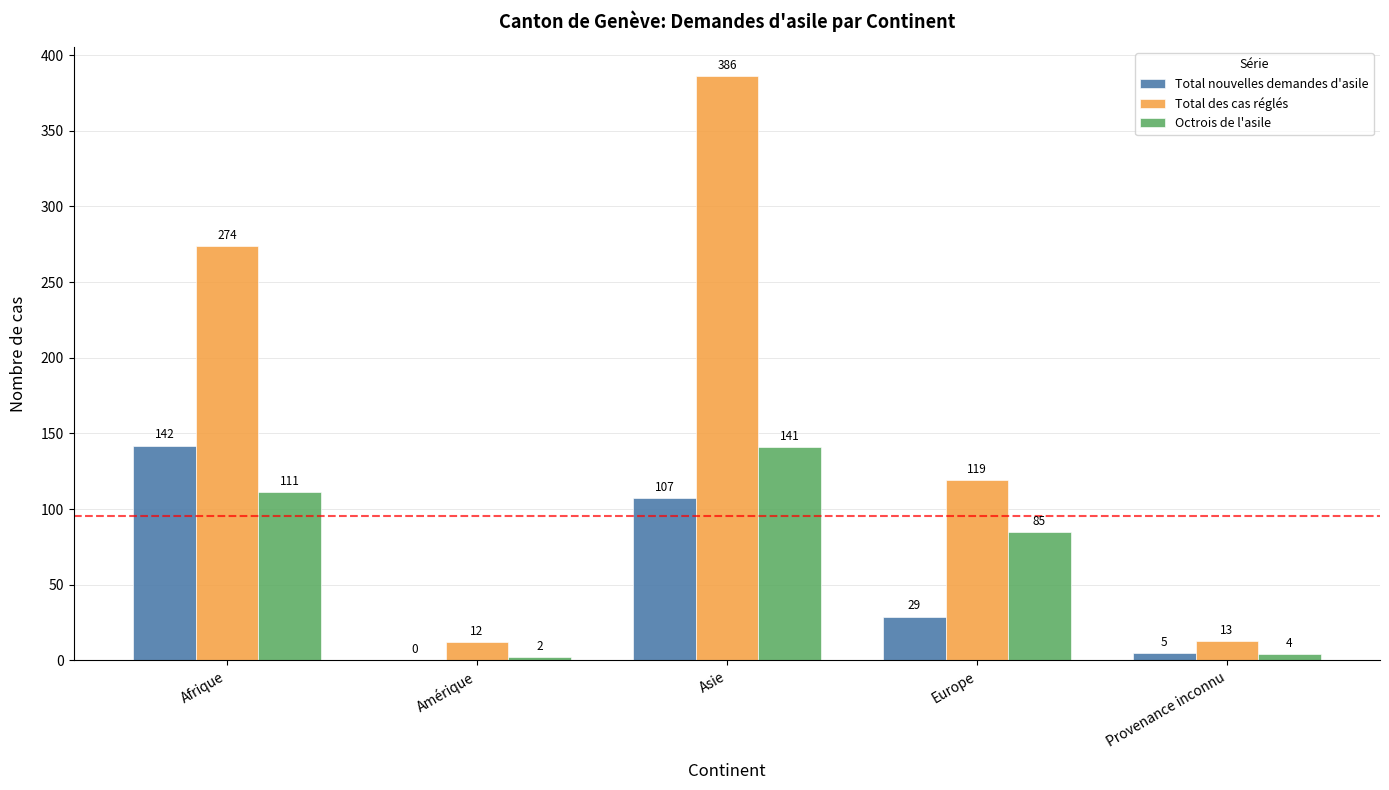

The value of Total des cas réglés at Amérique is 12. True or false?

True